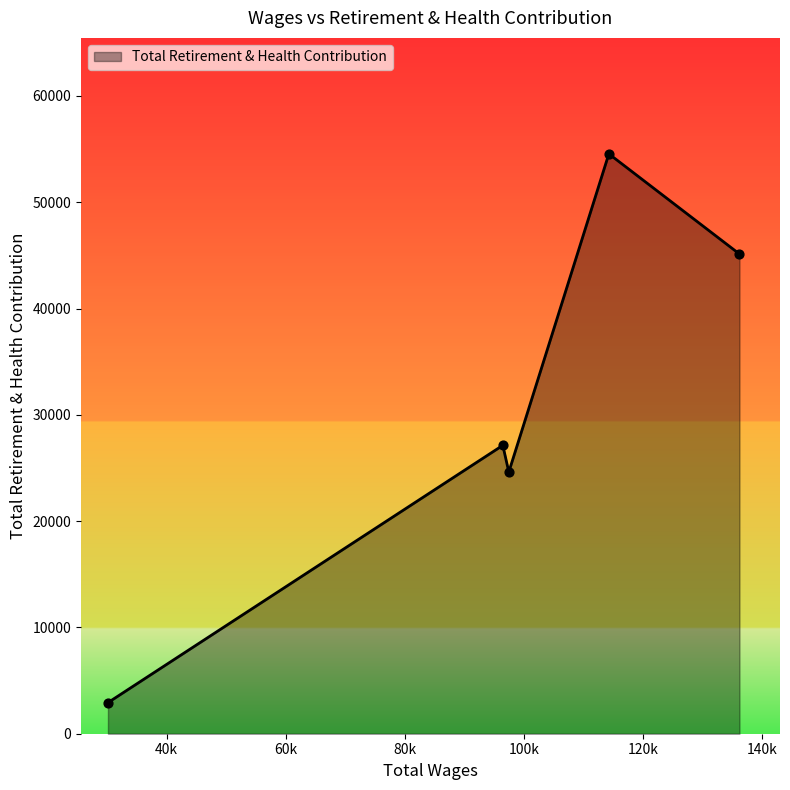

What is the difference between the maximum and minimum values?

51626